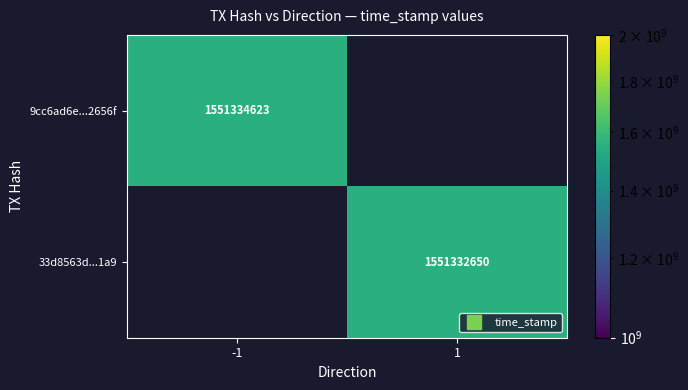

List the series in order of their peak value, lowest first.

9cc6ad6e...2656f, 33d8563d...1a9